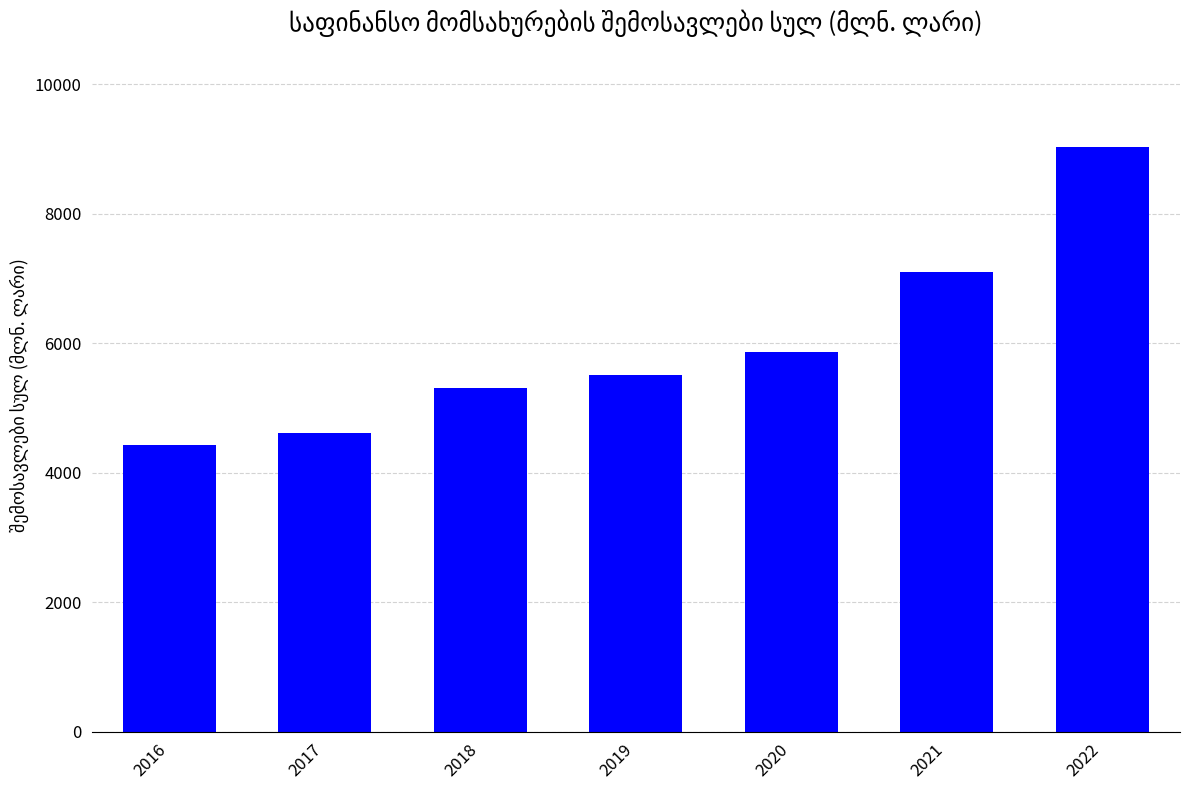

Rank the categories by value from lowest to highest.

2016, 2017, 2018, 2019, 2020, 2021, 2022